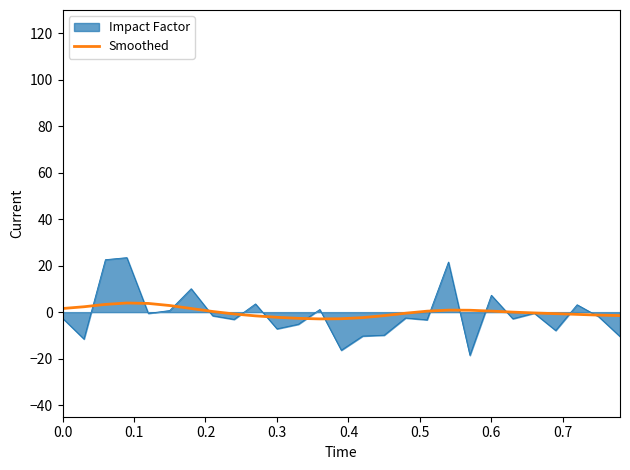

What is the maximum value for Smoothed?

3.9